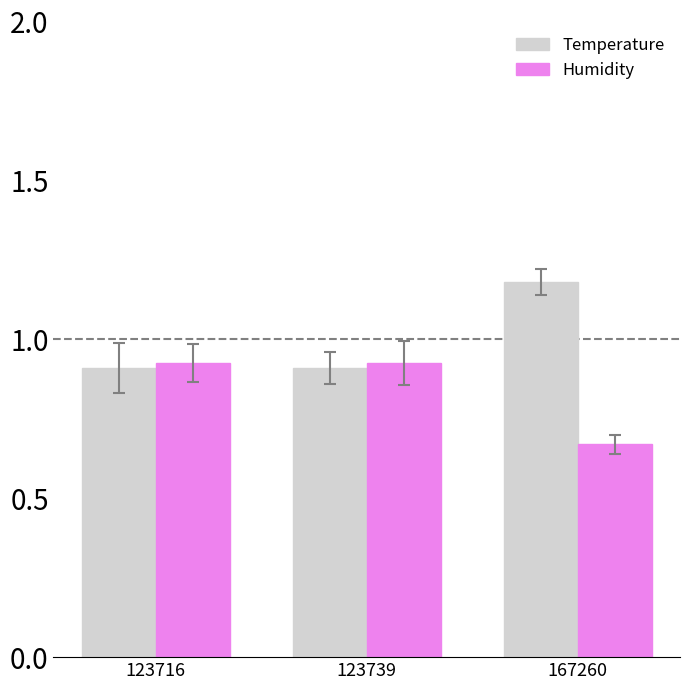

What is the average value of the Temperature series?

1.0